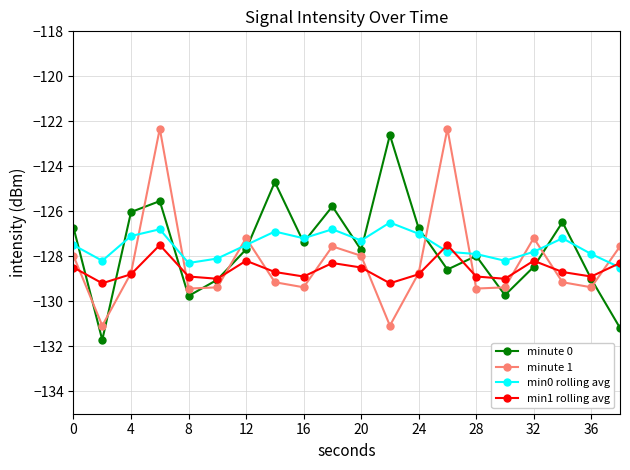

What is the lowest value of the minute 0 series?

-131.7